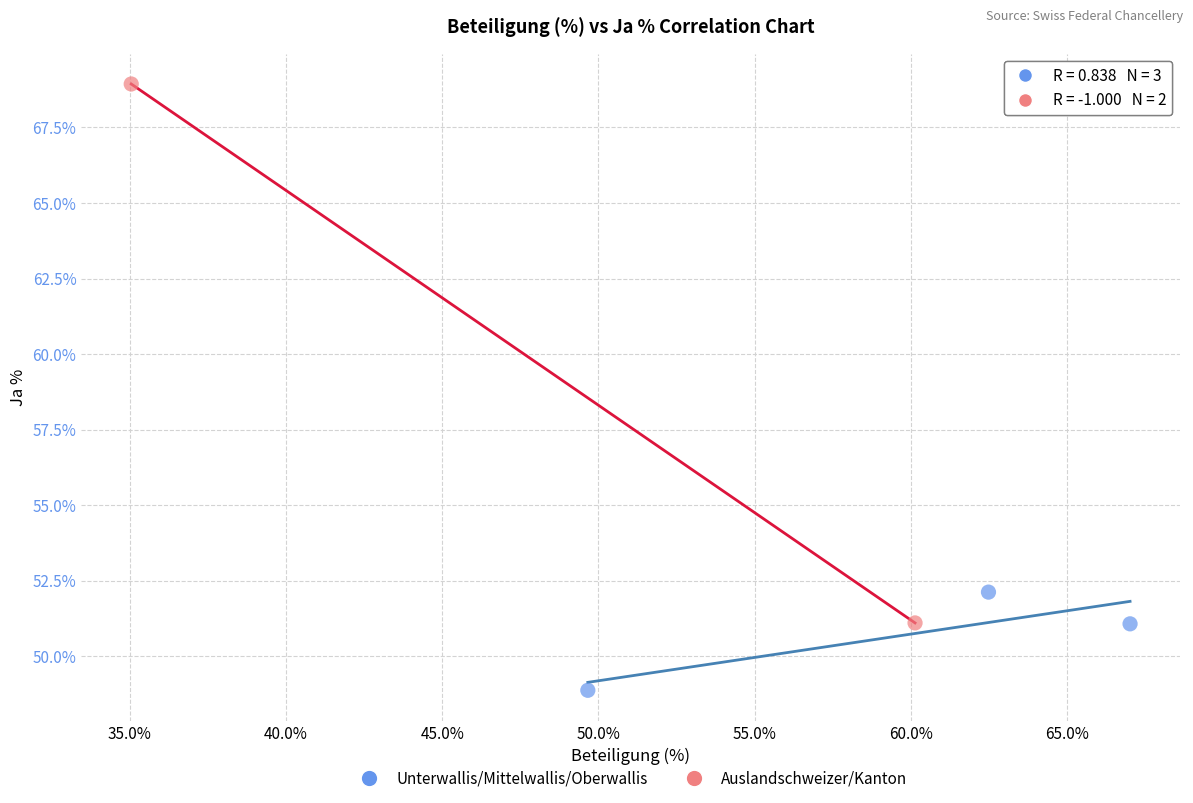

Which series has the widest spread of Y values?

Auslandschweizer/Kanton